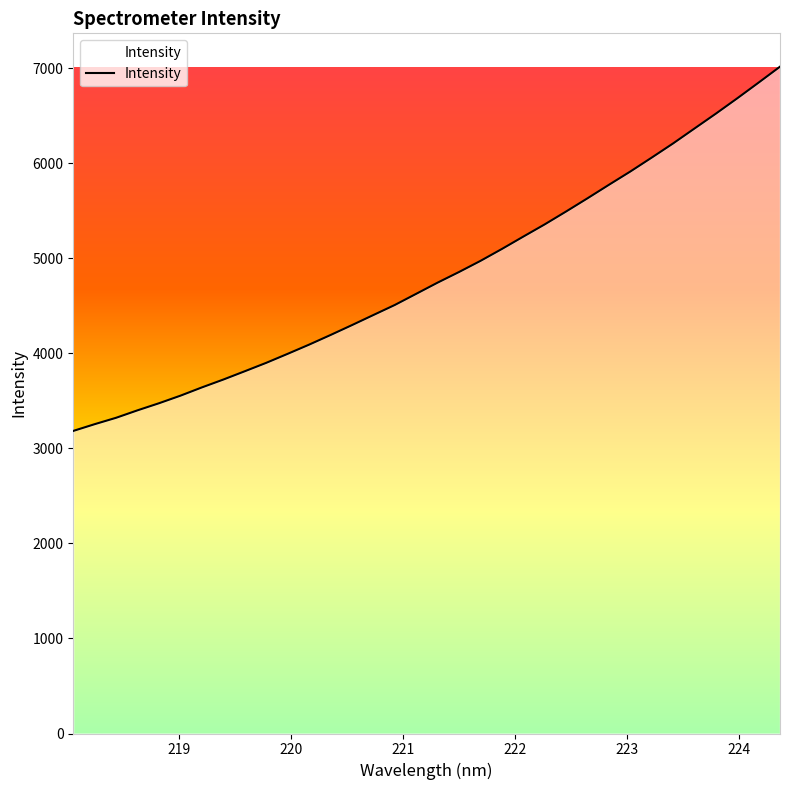

What is the difference between the maximum and minimum values?

3832.8